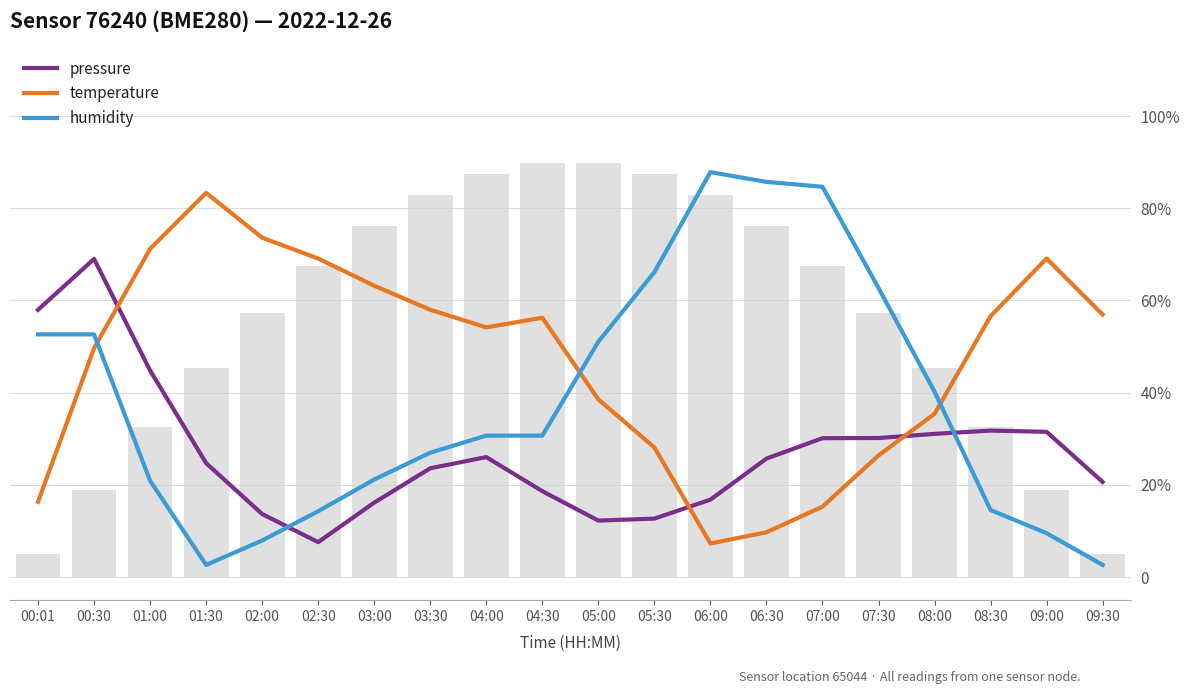

What is the label of the 19th bar from the left?

09:00